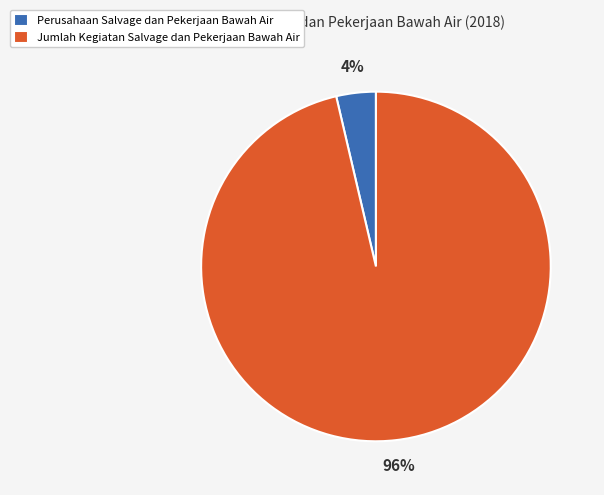

Combined, do Jumlah Kegiatan Salvage dan Pekerjaan Bawah Air and Perusahaan Salvage dan Pekerjaan Bawah Air account for over 50%?

Yes